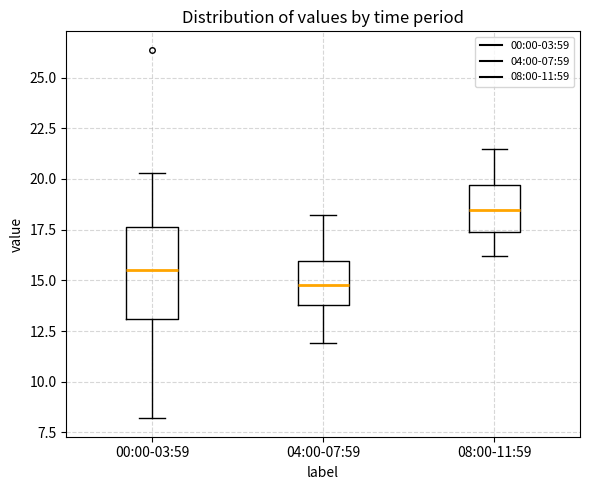

Reading left to right, read every box against the y-axis: the position of its median line, the range the box covers, and the ends of its whiskers. The values are not printed on the chart, so give them approximately, as read against the axis.

00:00-03:59: median 15.5, box 13.0 to 17.5, whiskers 8.0 to 20.5
04:00-07:59: median 15.0, box 14.0 to 16.0, whiskers 12.0 to 18.0
08:00-11:59: median 18.5, box 17.5 to 19.5, whiskers 16.0 to 21.5